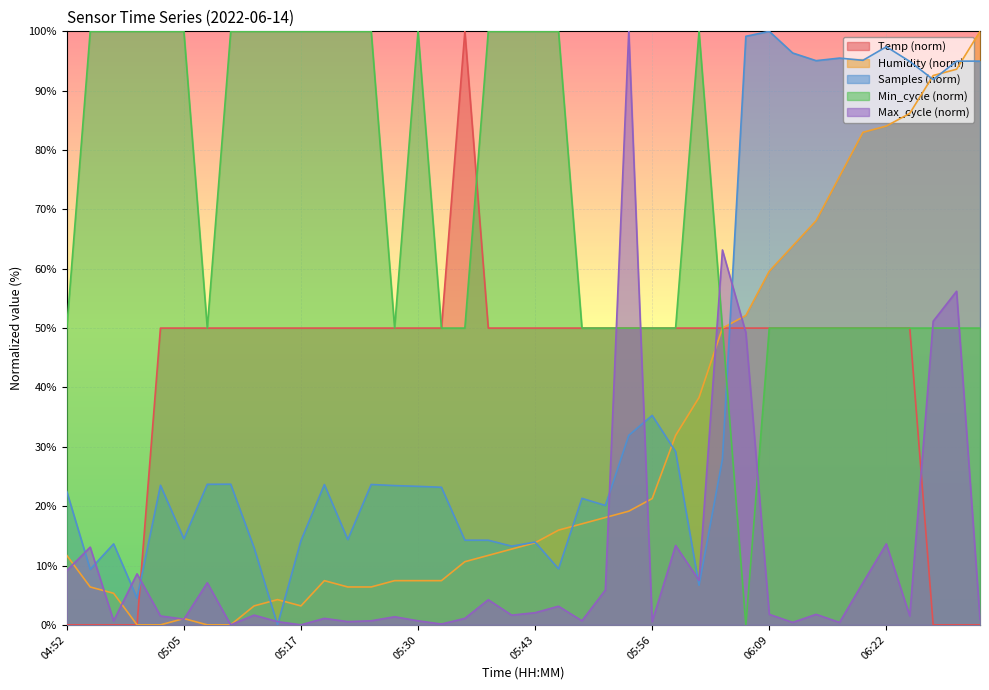

Reading left to right, list all the values displayed in this chart.

Temp: 04:52=0.0	04:55=0.0	04:57=0.0	05:00=0.0	05:02=50.0	05:05=50.0	05:07=50.0	05:10=50.0	05:12=50.0	05:15=50.0	05:17=50.0	05:20=50.0	05:22=50.0	05:25=50.0	05:27=50.0	05:30=50.0	05:33=50.0	05:35=100.0	05:38=50.0	05:41=50.0	05:43=50.0	05:46=50.0	05:48=50.0	05:51=50.0	05:53=50.0	05:56=50.0	05:59=50.0	06:01=50.0	06:04=50.0	06:06=50.0	06:09=50.0	06:11=50.0	06:14=50.0	06:17=50.0	06:19=50.0	06:22=50.0	06:25=50.0	06:27=0.0	06:30=0.0	06:32=0.0
Humidity: 04:52=11.7	04:55=6.4	04:57=5.3	05:00=0.0	05:02=0.0	05:05=1.1	05:07=0.0	05:10=0.0	05:12=3.2	05:15=4.3	05:17=3.2	05:20=7.4	05:22=6.4	05:25=6.4	05:27=7.4	05:30=7.4	05:33=7.4	05:35=10.6	05:38=11.7	05:41=12.8	05:43=13.8	05:46=16.0	05:48=17.0	05:51=18.1	05:53=19.1	05:56=21.3	05:59=31.9	06:01=38.3	06:04=50.0	06:06=52.1	06:09=59.6	06:11=63.8	06:14=68.1	06:17=75.5	06:19=83.0	06:22=84.0	06:25=86.2	06:27=92.6	06:30=93.6	06:32=100.0